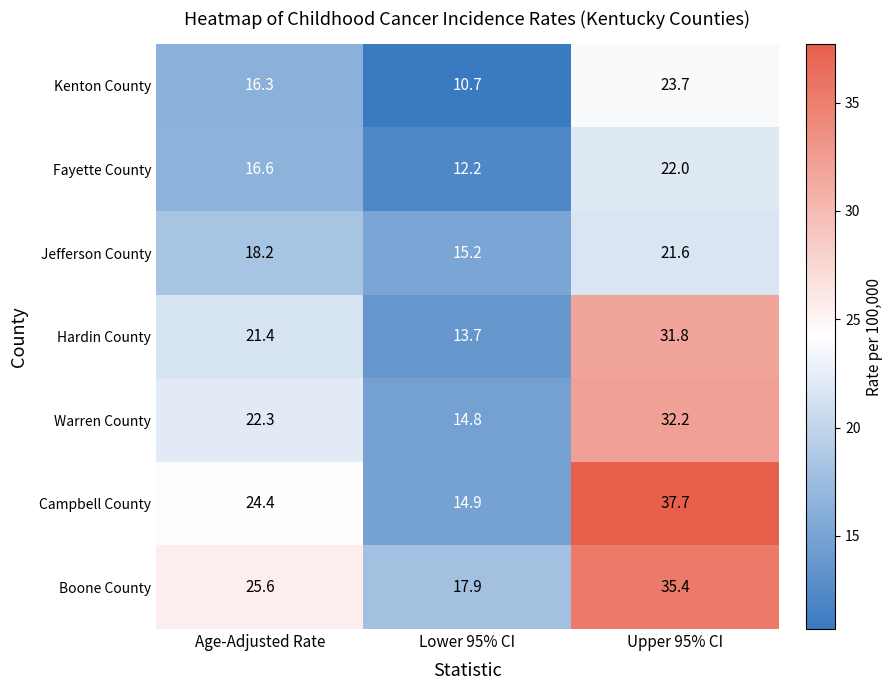

At which category does the chart reach its minimum across all series?

Lower 95% CI